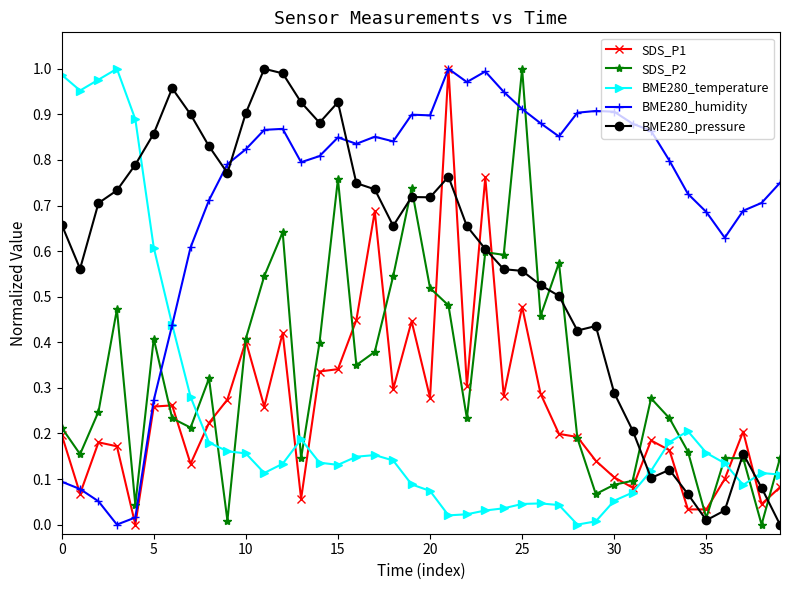

True or false: BME280_pressure and BME280_temperature intersect in this chart.

True